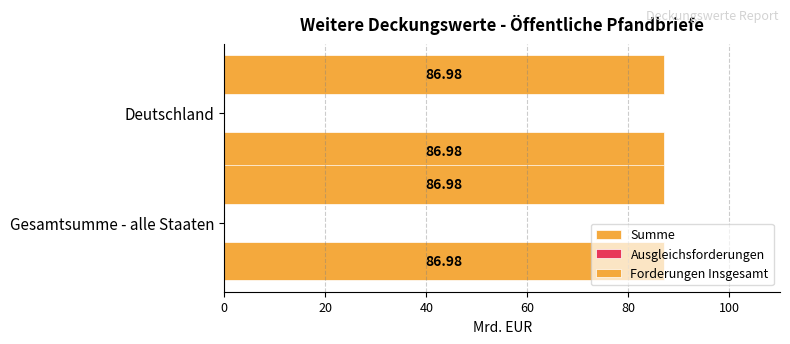

The Ausgleichsforderungen series shows 0.0 at Deutschland. True or false?

True